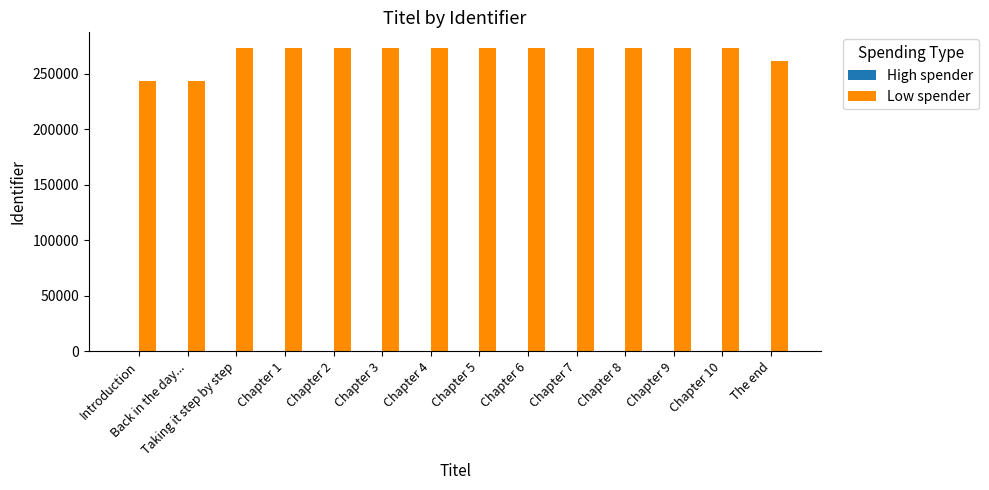

What is the sum of the Low spender values at Chapter 7 and The end?

534754.0